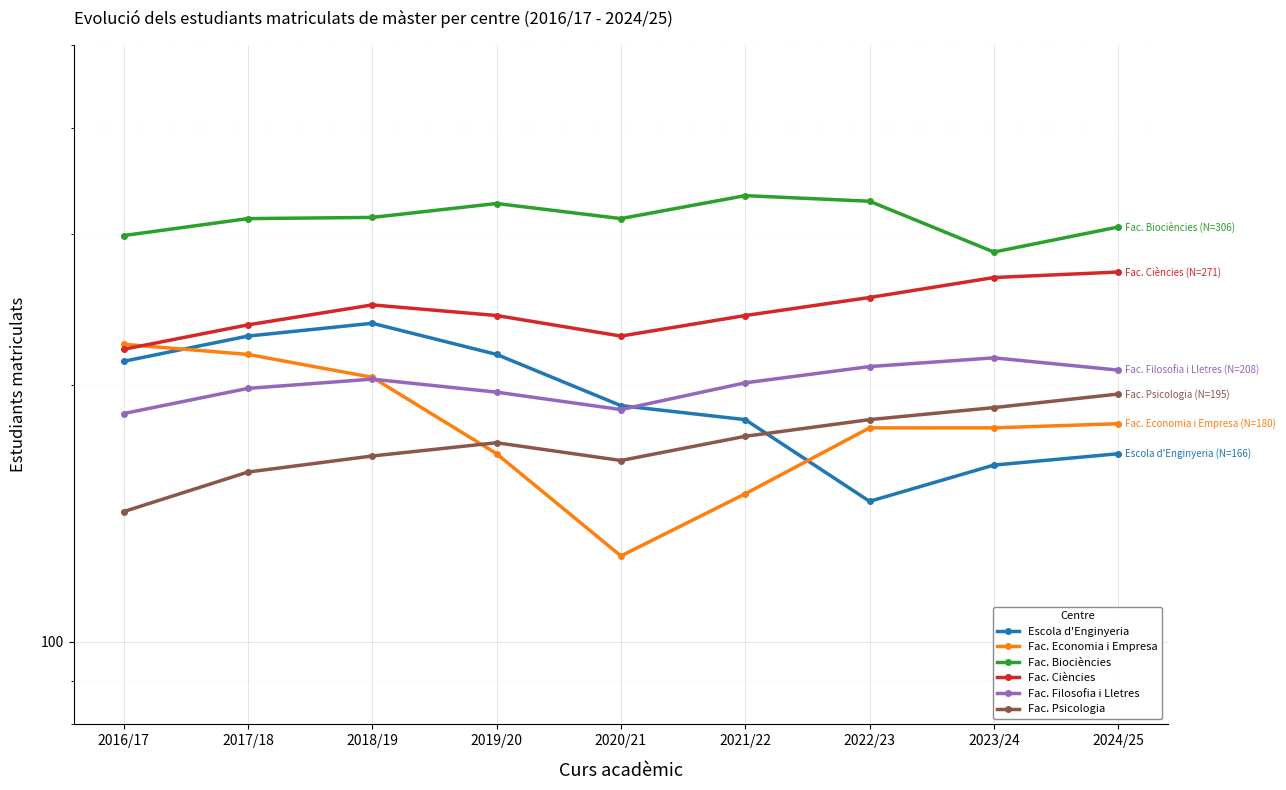

True or false: Fac. Psicologia and Fac. Ciències cross at least once.

False